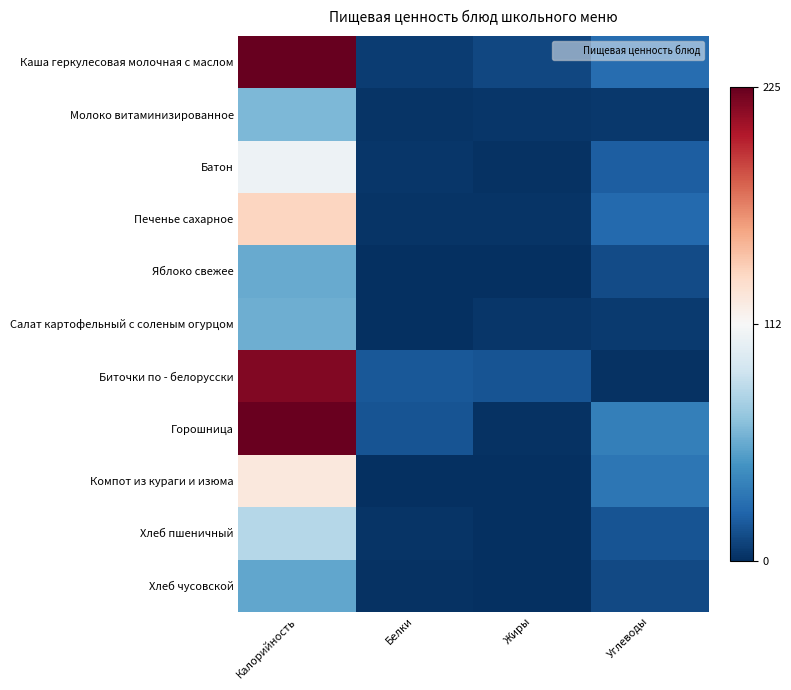

Reading left to right, extract all data points from this chart.

Каша геркулесовая молочная с маслом: Калорийность=225	Белки=6	Жиры=10	Углеводы=27
Молоко витаминизированное: Калорийность=62	Белки=2	Жиры=3	Углеводы=4
Батон: Калорийность=107	Белки=3	Жиры=1	Углеводы=20
Печенье сахарное: Калорийность=137	Белки=2	Жиры=2	Углеводы=25
Яблоко свежее: Калорийность=56	Белки=0	Жиры=0	Углеводы=12
Салат картофельный с соленым огурцом: Калорийность=58	Белки=0	Жиры=3	Углеводы=5
Биточки по - белорусски: Калорийность=217	Белки=17	Жиры=15	Углеводы=1
Горошница: Калорийность=224	Белки=15	Жиры=1	Углеводы=36
Компот из кураги и изюма: Калорийность=124	Белки=0	Жиры=0	Углеводы=31
Хлеб пшеничный: Калорийность=80	Белки=2	Жиры=0	Углеводы=15
Хлеб чусовской: Калорийность=54	Белки=1	Жиры=0	Углеводы=11